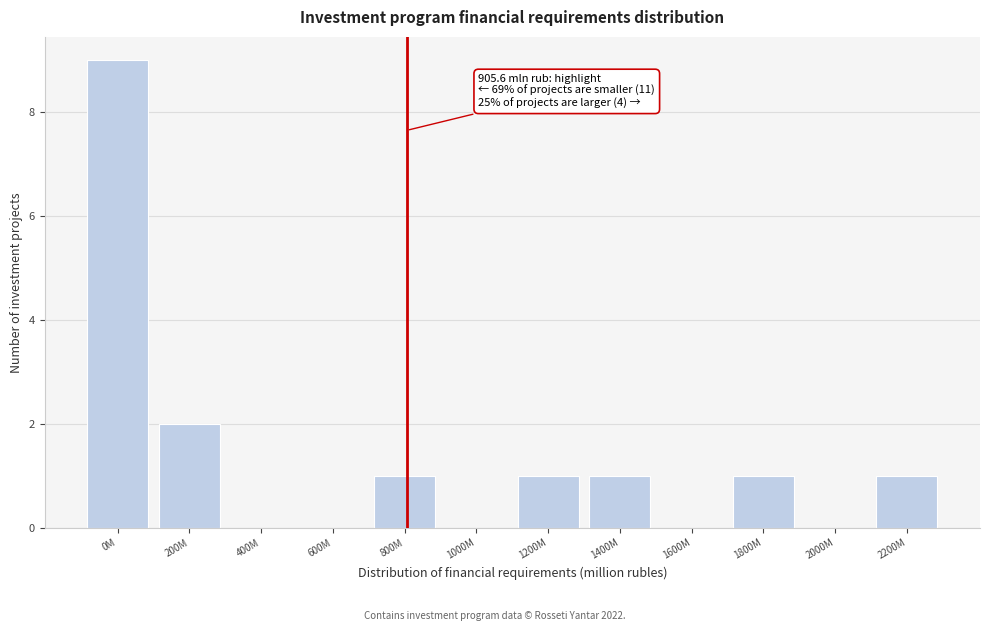

Reading right to left, list all the values displayed in this chart.

2200M=1	2000M=0	1800M=1	1600M=0	1400M=1	1200M=1	1000M=0	800M=1	600M=0	400M=0	200M=2	0M=9